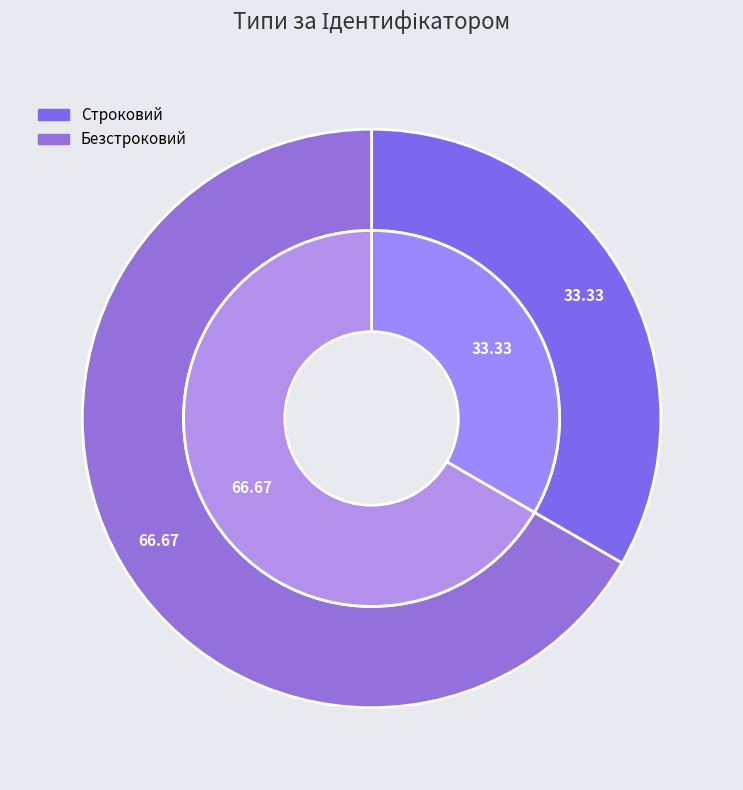

Does Строковий represent more than half of the total?

No